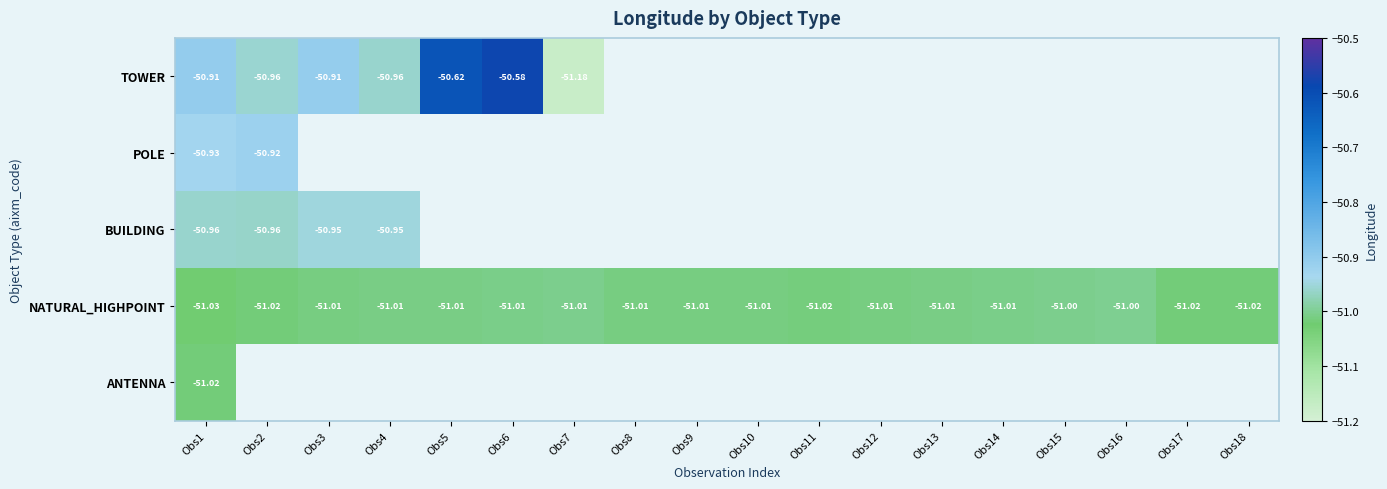

At which category does the chart reach its peak across all series?

Obs6